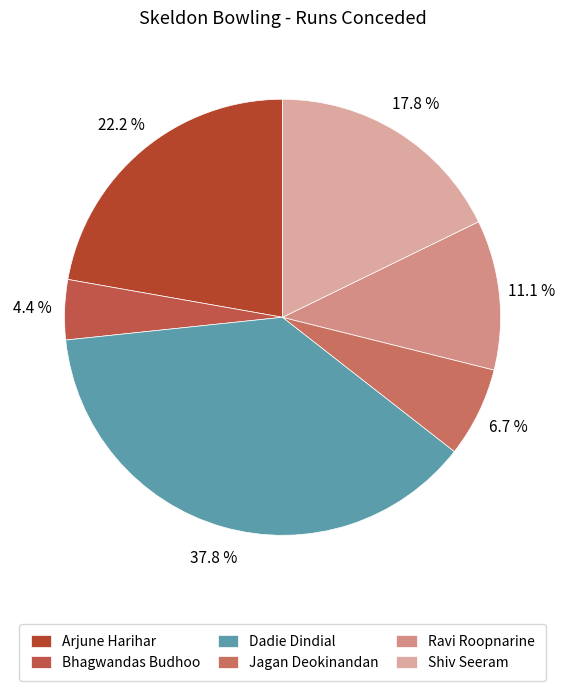

What percentage is the Bhagwandas Budhoo slice, to the nearest percent?

4%